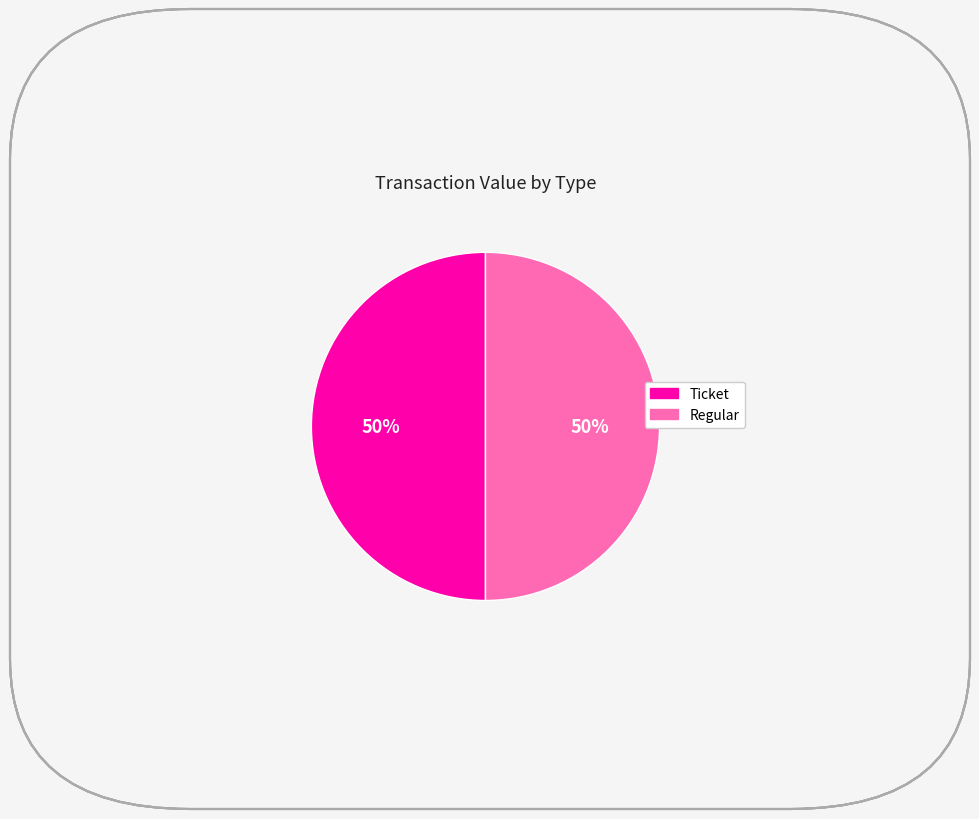

To the nearest percent, what is the average slice percentage?

50%